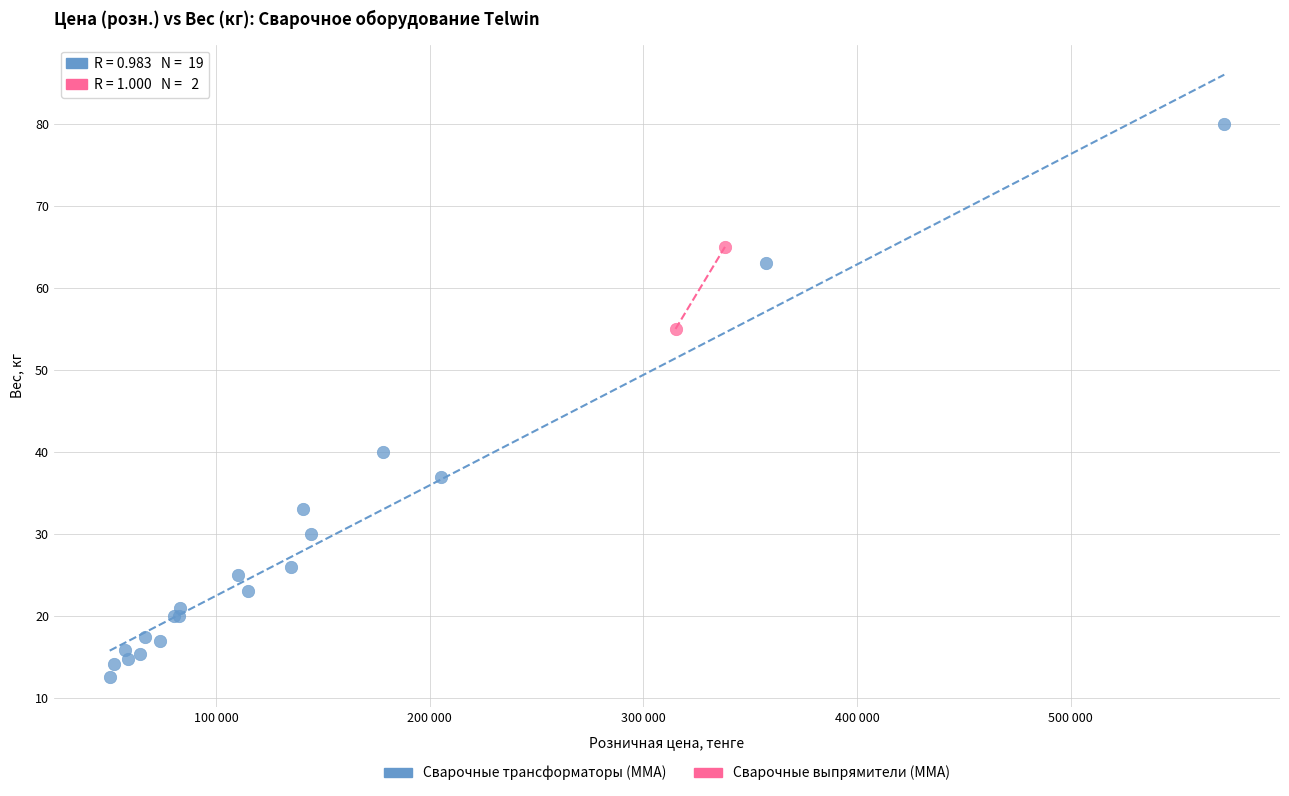

What are all the series names shown in the legend?

Сварочные трансформаторы (ММА), Сварочные выпрямители (ММА)